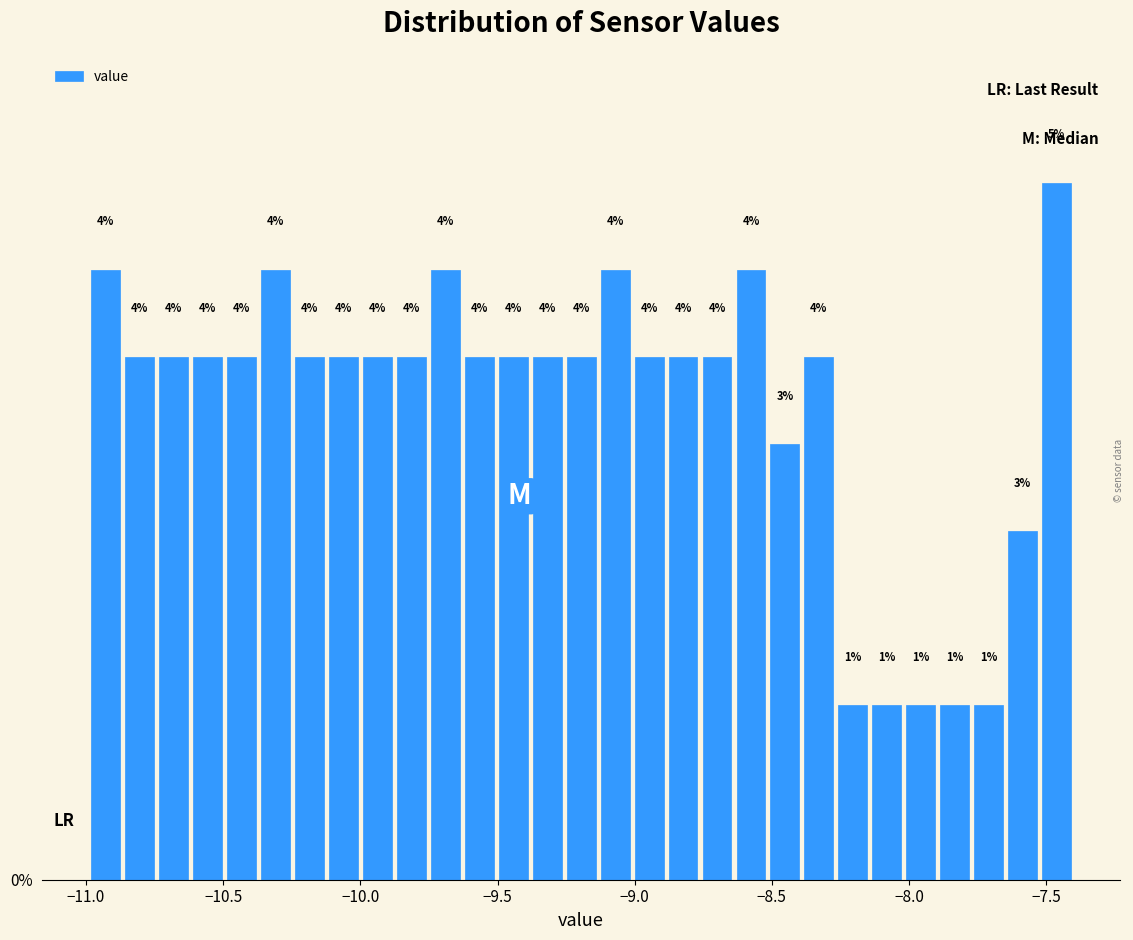

Around what value on the x-axis is the tallest bar? Give the approximate position of its centre, as read against the axis.

-7.45